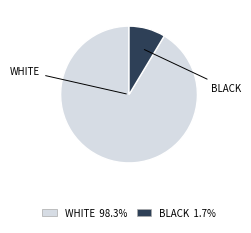

The BLACK slice represents 21% of the pie. True or false?

False